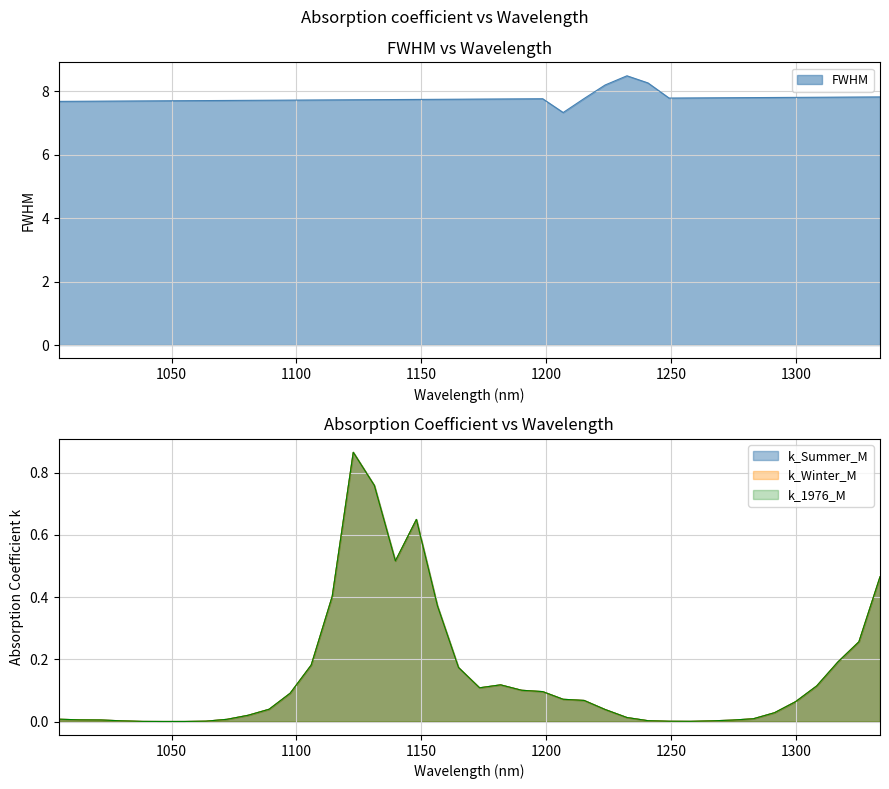

What position from the right is 1190.17?

18